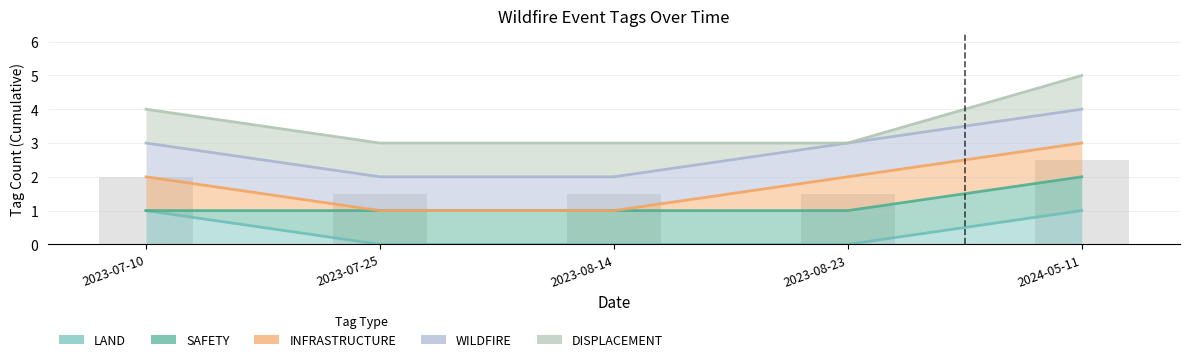

What is the total value across all series at 2023-08-14?

7